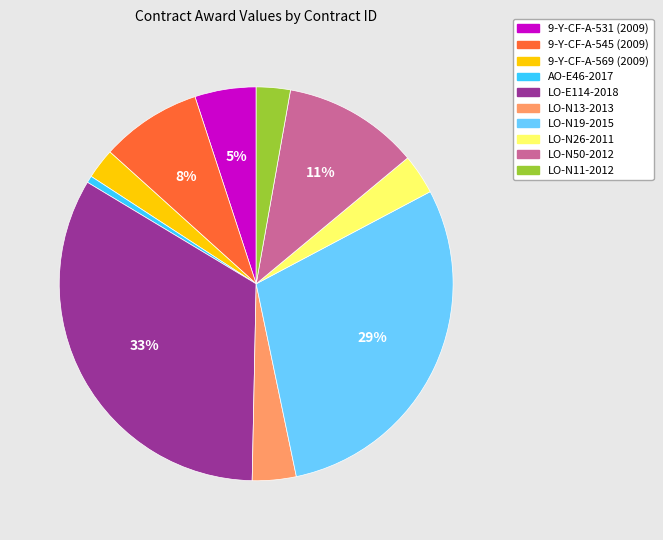

Combined, do LO-N50-2012 and 9-Y-CF-A-545 (2009) account for over 50%?

No